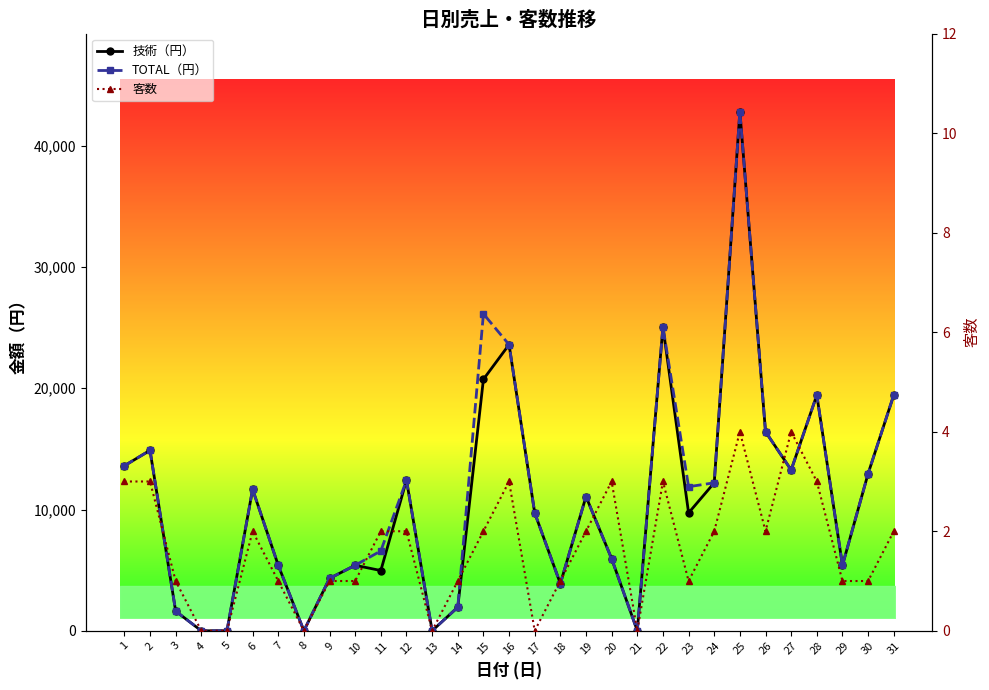

Reading left to right, what are all the values shown in this chart?

技術（円）: 1=13608	2=14880	3=1620	4=0	5=0	6=11664	7=5400	8=0	9=4320	10=5400	11=4968	12=12420	13=0	14=1944	15=20736	16=23598	17=9720	18=3888	19=11070	20=5940	21=0	22=25056	23=9720	24=12204	25=42822	26=16416	27=13260	28=19440	29=5400	30=12960	31=19440
TOTAL（円）: 1=13608	2=14880	3=1620	4=0	5=0	6=11664	7=5400	8=0	9=4320	10=5400	11=6588	12=12420	13=0	14=1944	15=26136	16=23598	17=9720	18=3888	19=11070	20=5940	21=0	22=25056	23=11880	24=12204	25=42822	26=16416	27=13260	28=19440	29=5400	30=12960	31=19440
客数: 1=3	2=3	3=1	4=0	5=0	6=2	7=1	8=0	9=1	10=1	11=2	12=2	13=0	14=1	15=2	16=3	17=0	18=1	19=2	20=3	21=0	22=3	23=1	24=2	25=4	26=2	27=4	28=3	29=1	30=1	31=2